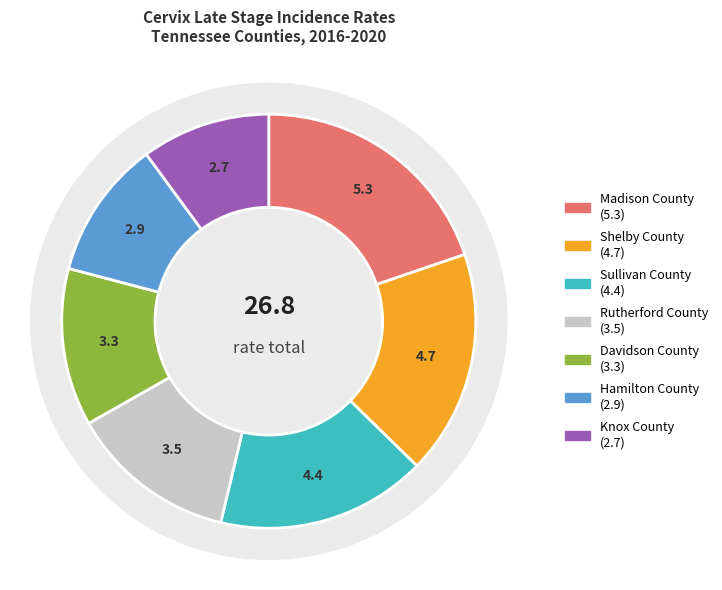

What is the ratio of the value at Knox County to the value at Shelby County?

0.6